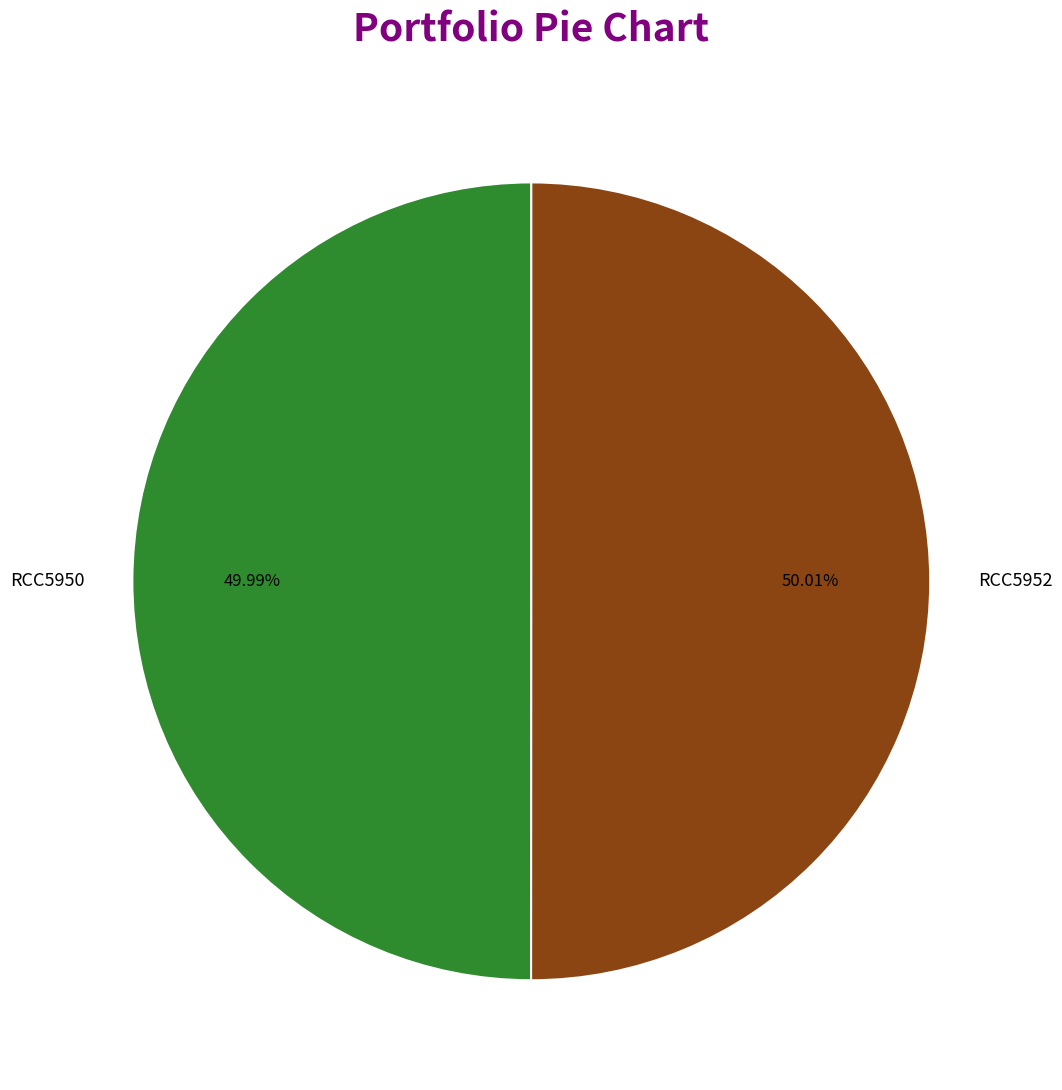

Approximately how many times larger is the value at RCC5952 compared to RCC5950?

1.0